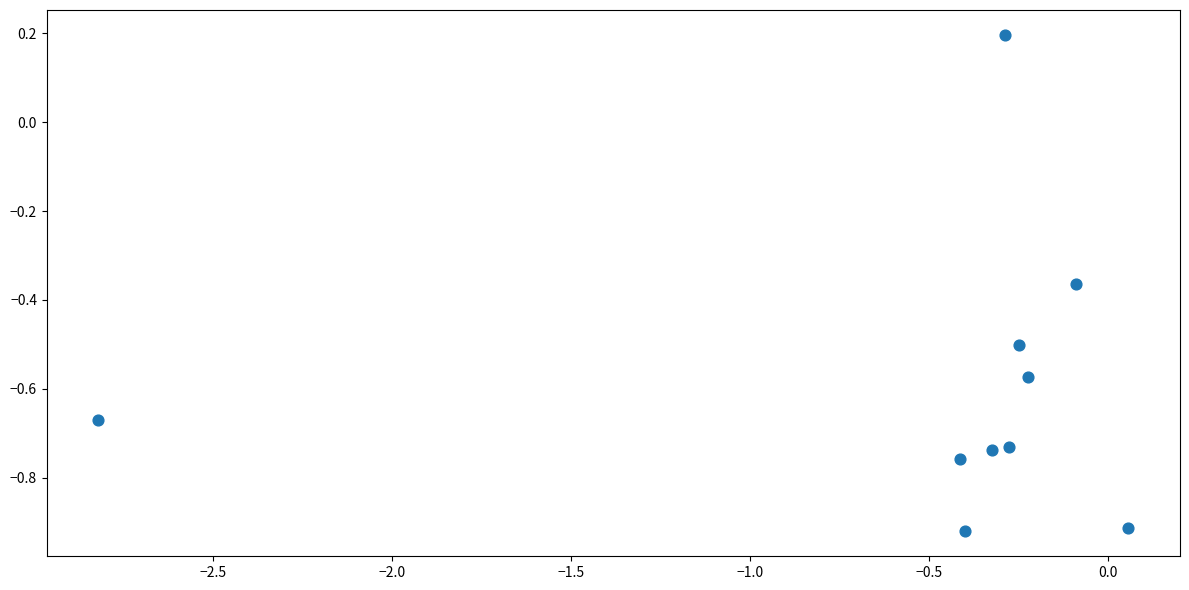

What is the range of X values (max minus min)?

2.9